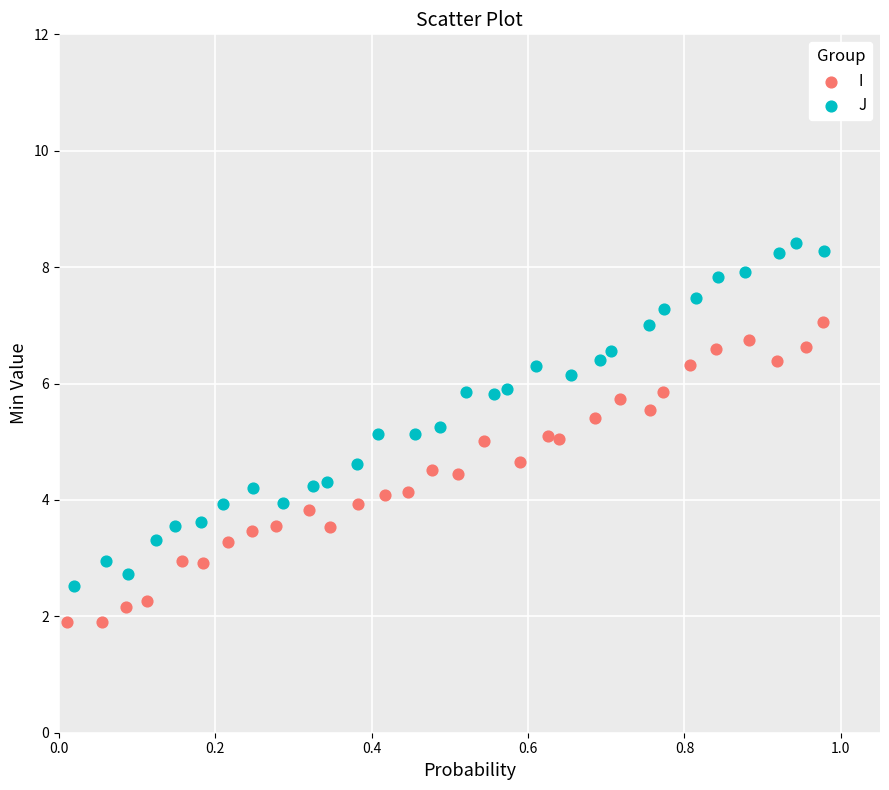

Which series contains the lowest Y value?

I